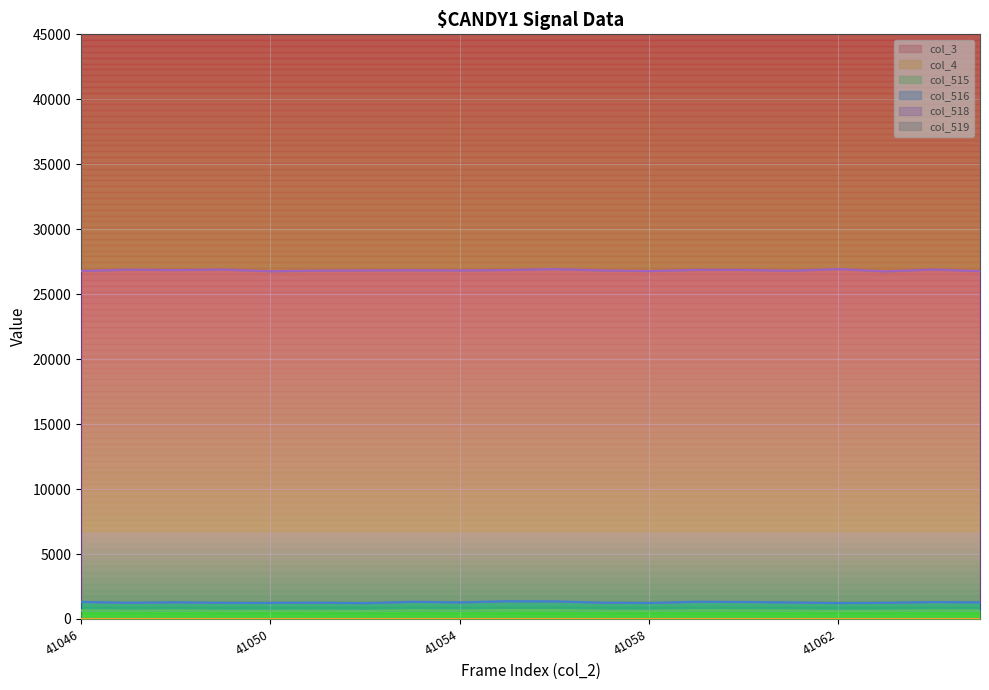

The col_519 series shows 39345 at 41054. True or false?

True